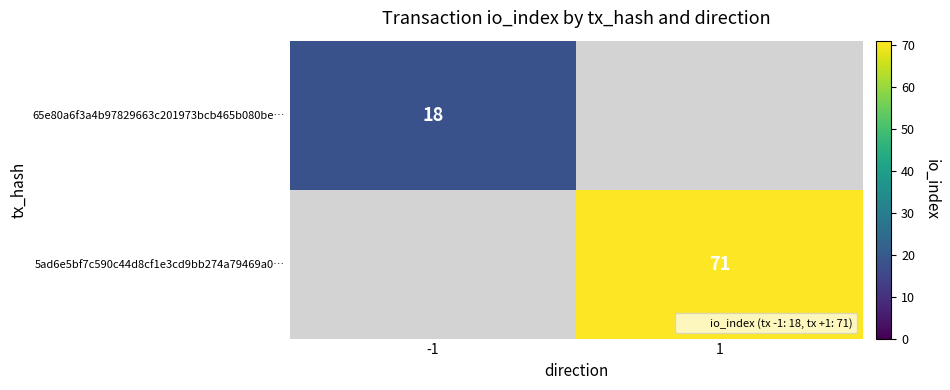

What is the minimum value shown in the chart?

18.0